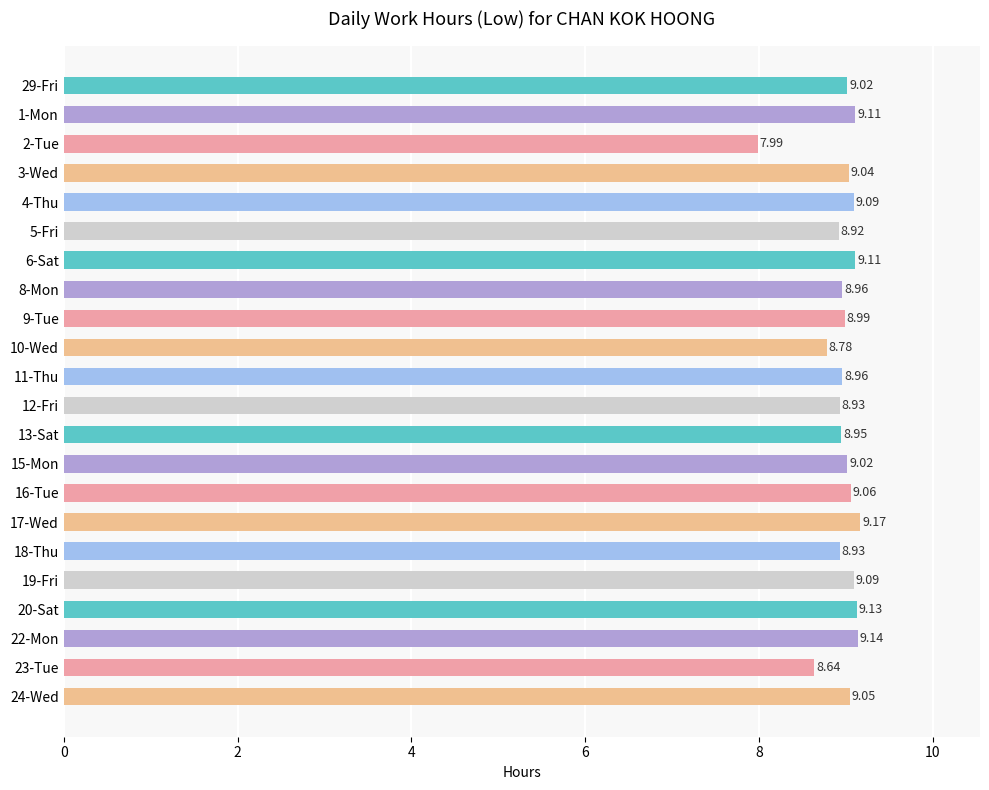

What is the smallest value displayed?

8.0